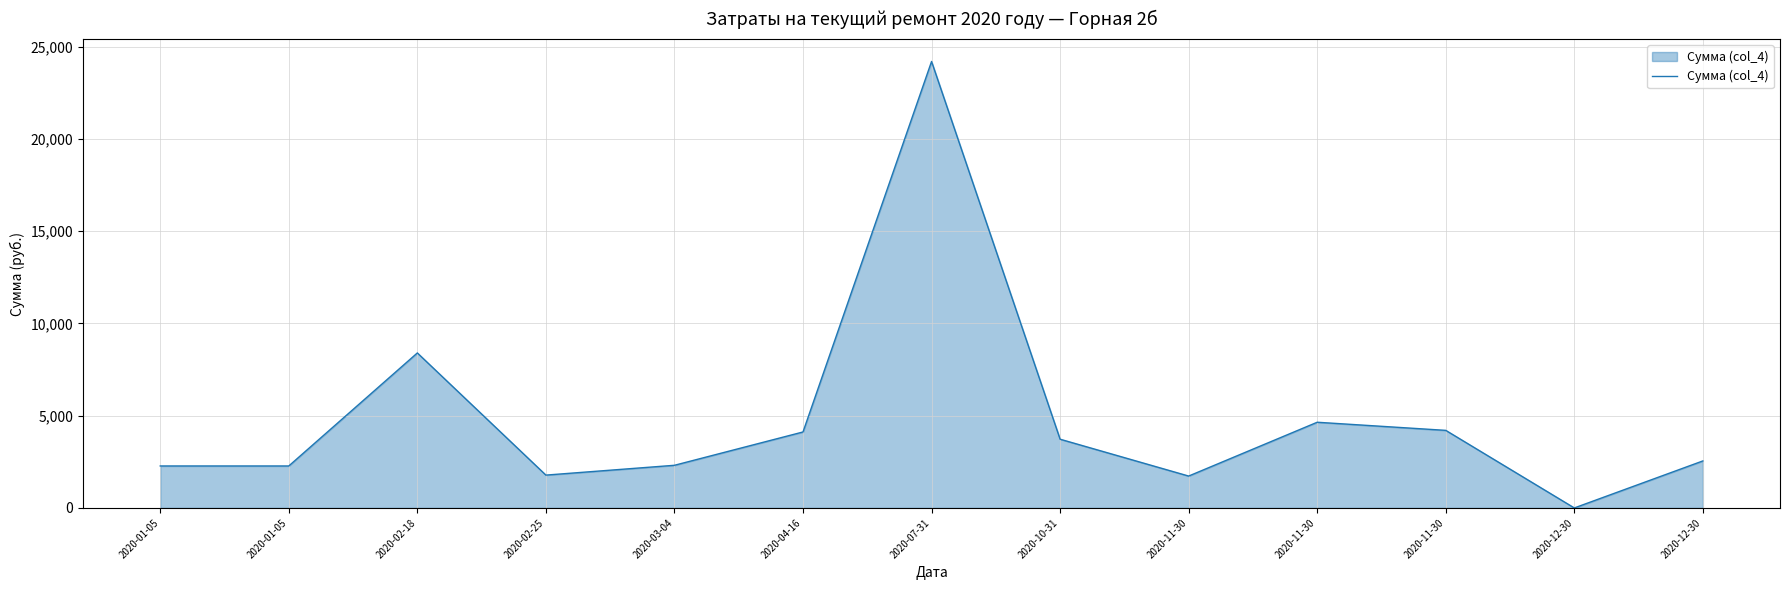

Reading left to right, what are all the values shown in this chart?

2274.9	2274.5	8400.0	1779.8	2311.7	4117.2	24195.4	3724.6	1727.9	4643.9	4204.2	0.0	2547.5